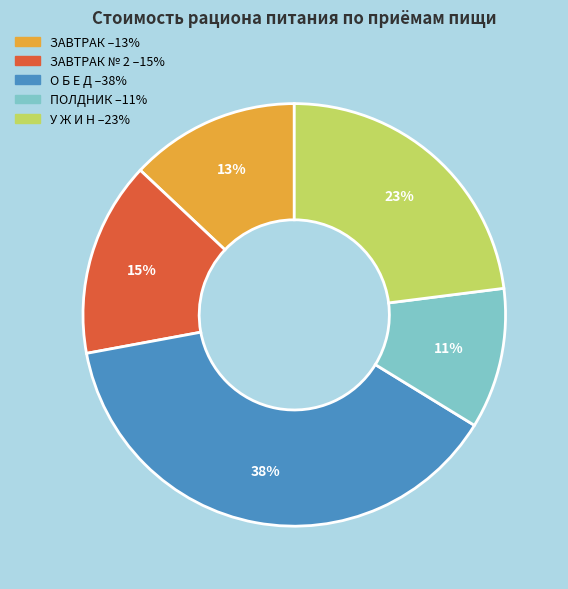

Is there a majority slice in this chart?

No